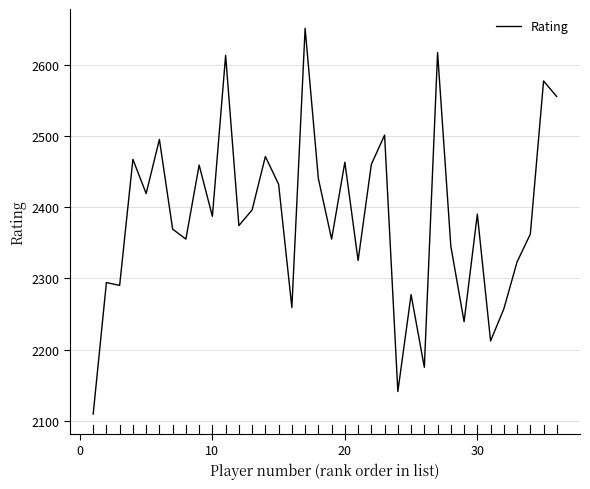

How many lines are shown in the chart?

1